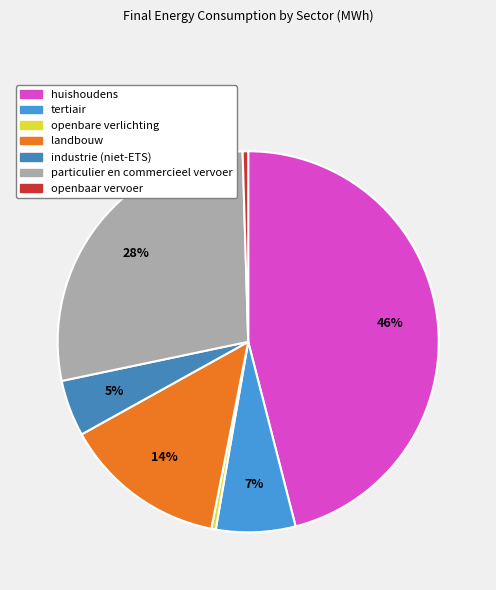

Is industrie (niet-ETS) the majority of the pie?

No